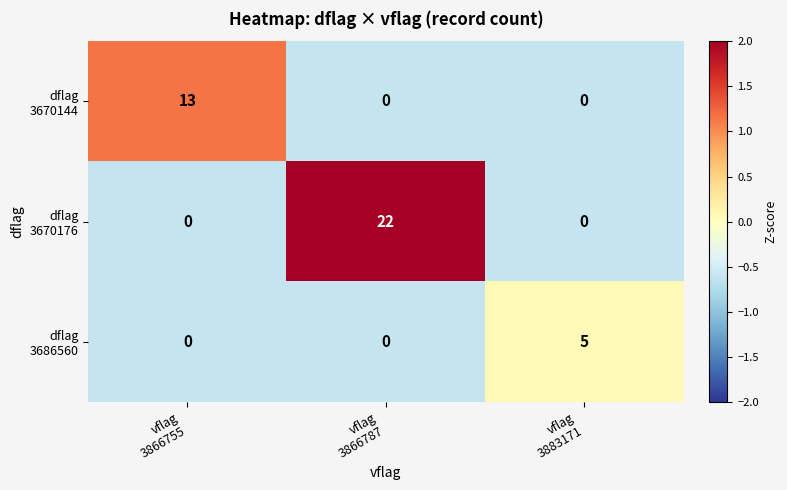

At how many categories does at least one series exceed 2?

3